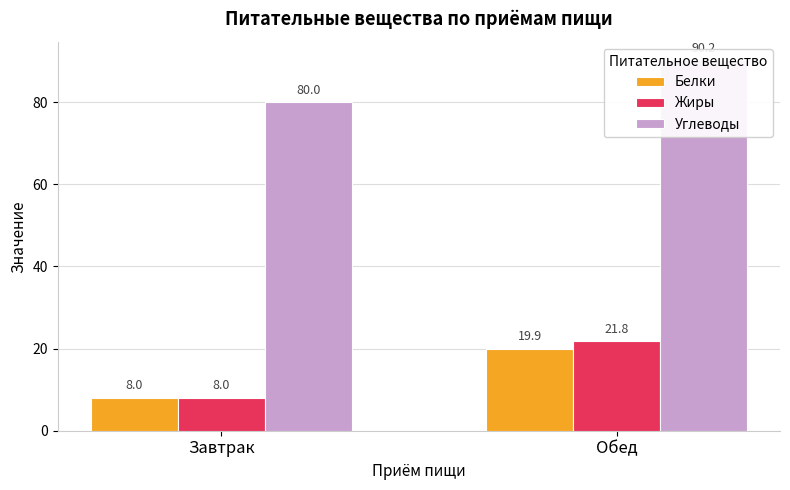

Between Завтрак and Обед, which series saw the biggest shift?

Жиры